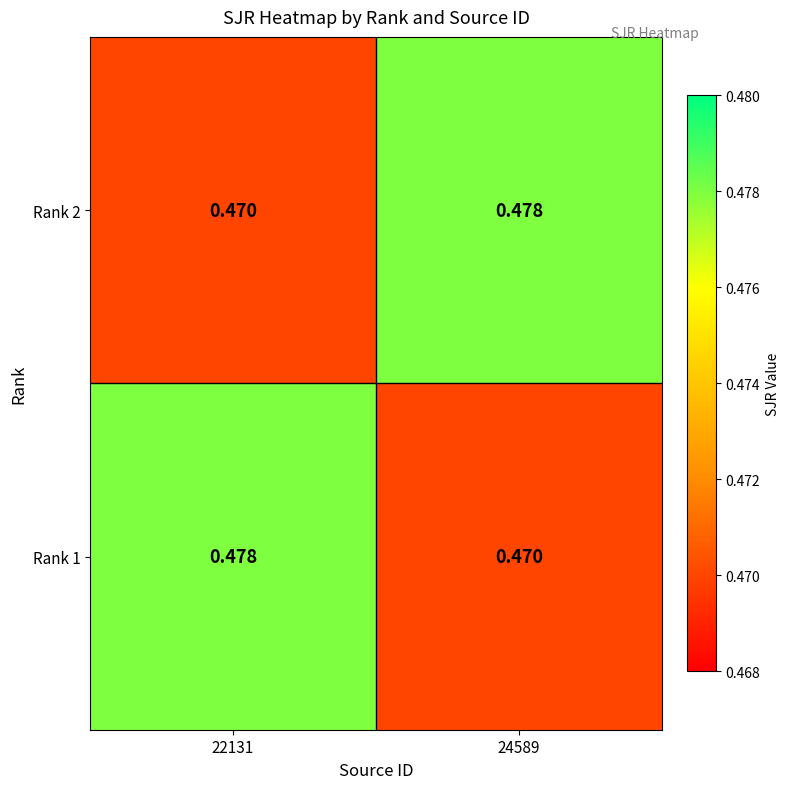

Which label corresponds to the smallest value in the chart?

22131